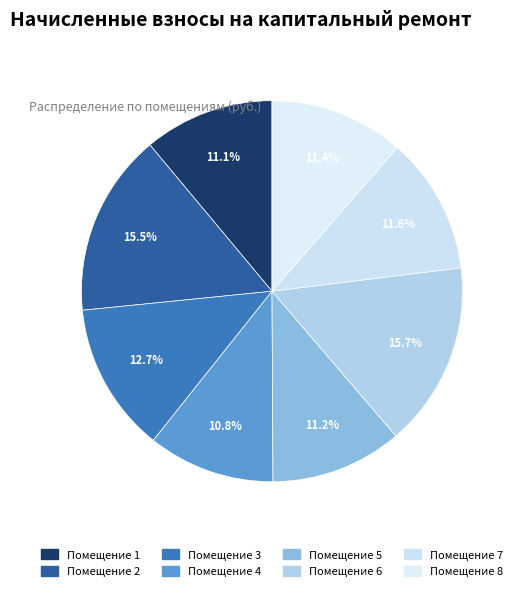

How many segments does this pie chart have?

8